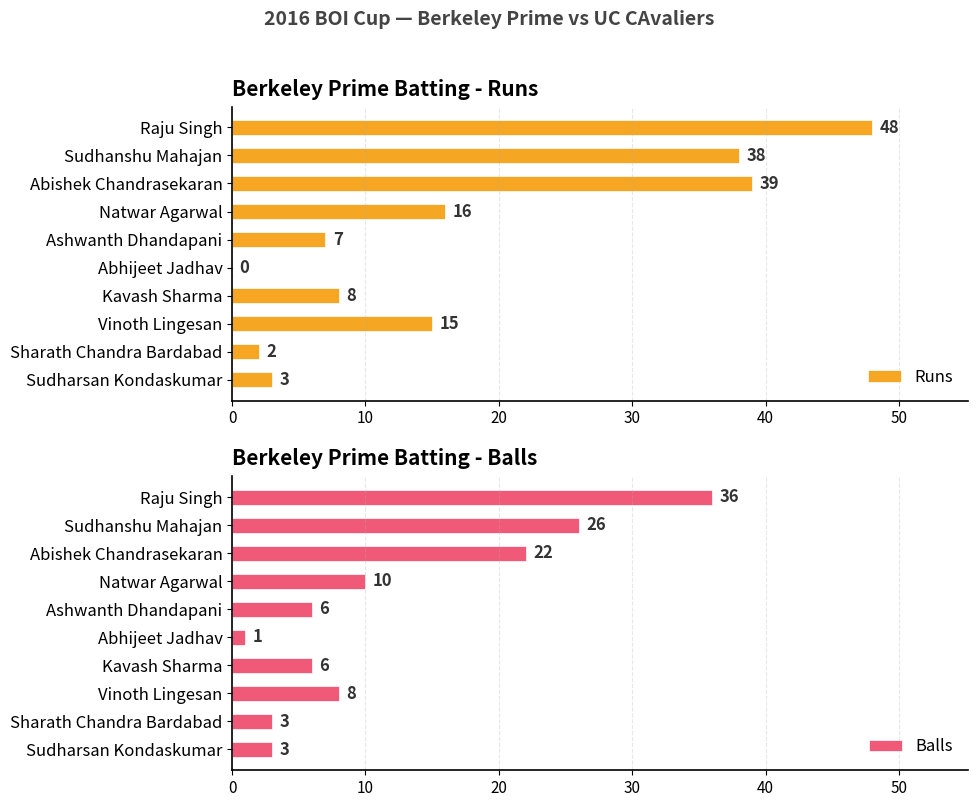

What is the value of the Runs bar at the 3rd from the left?

39